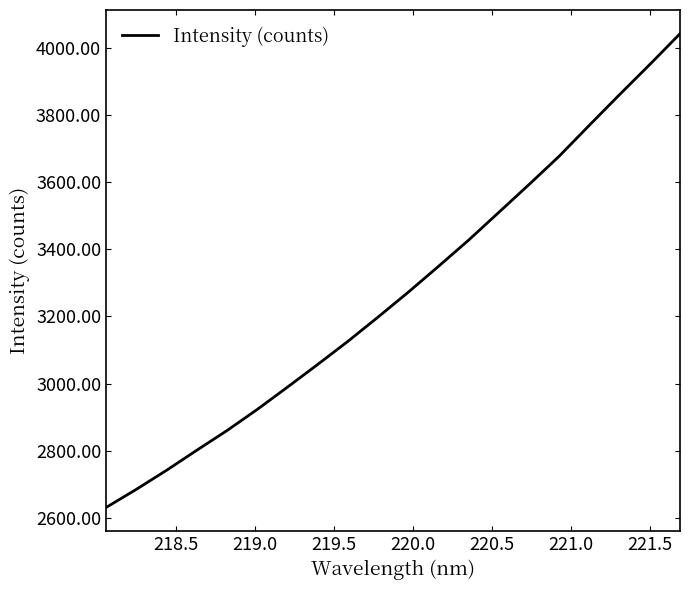

What is the difference between the maximum and minimum values?

1410.8